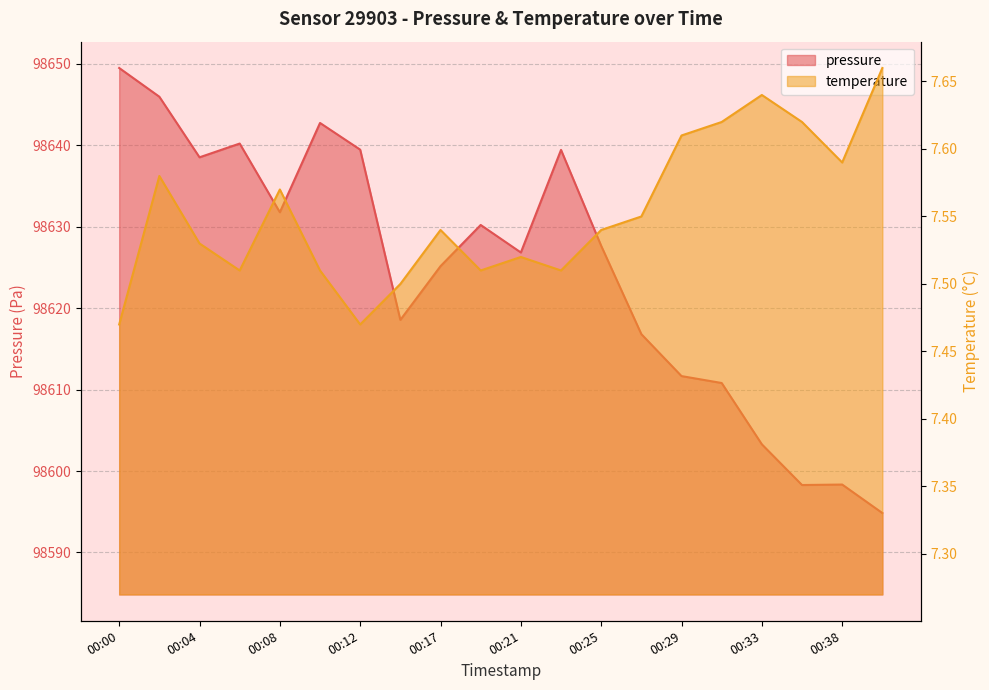

True or false: temperature has a value of 11.3 at 00:08.

False